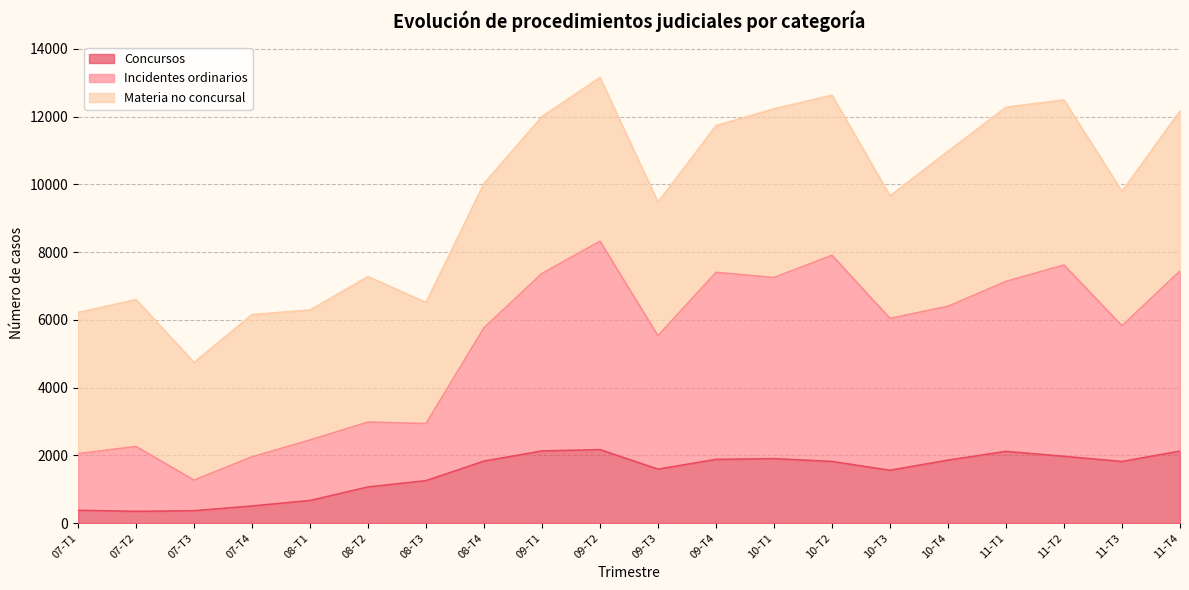

What is the maximum value for Concursos?

2168